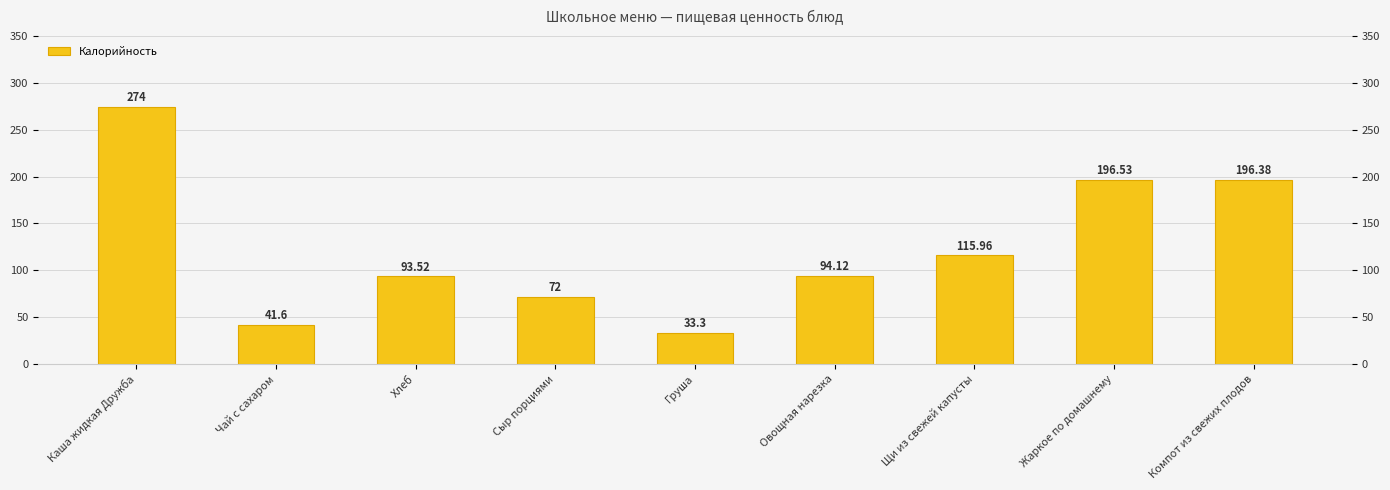

What is the minimum value shown in the chart?

33.3